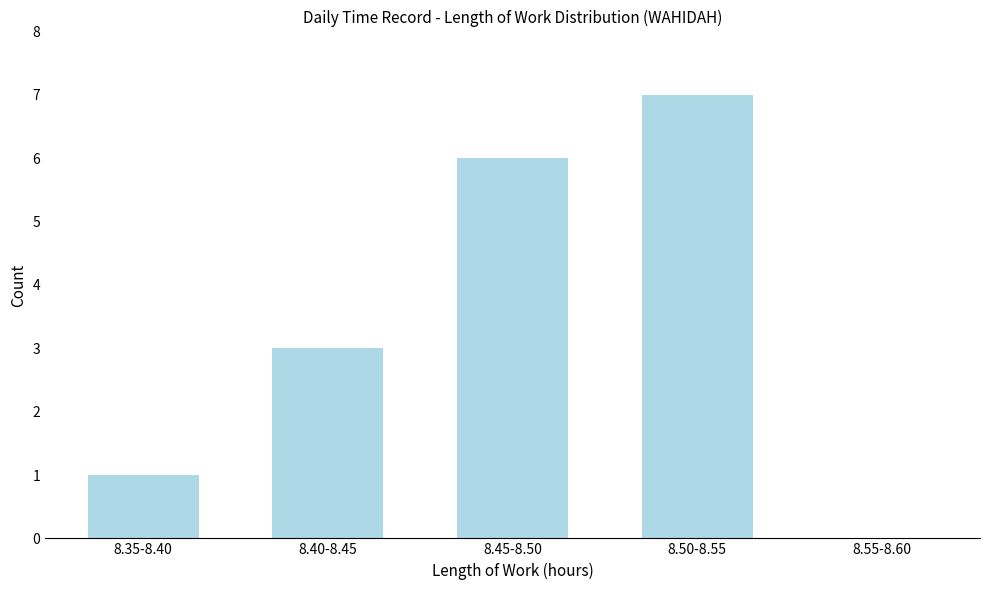

Reading right to left, list all the values displayed in this chart.

8.55-8.60=0	8.50-8.55=7	8.45-8.50=6	8.40-8.45=3	8.35-8.40=1